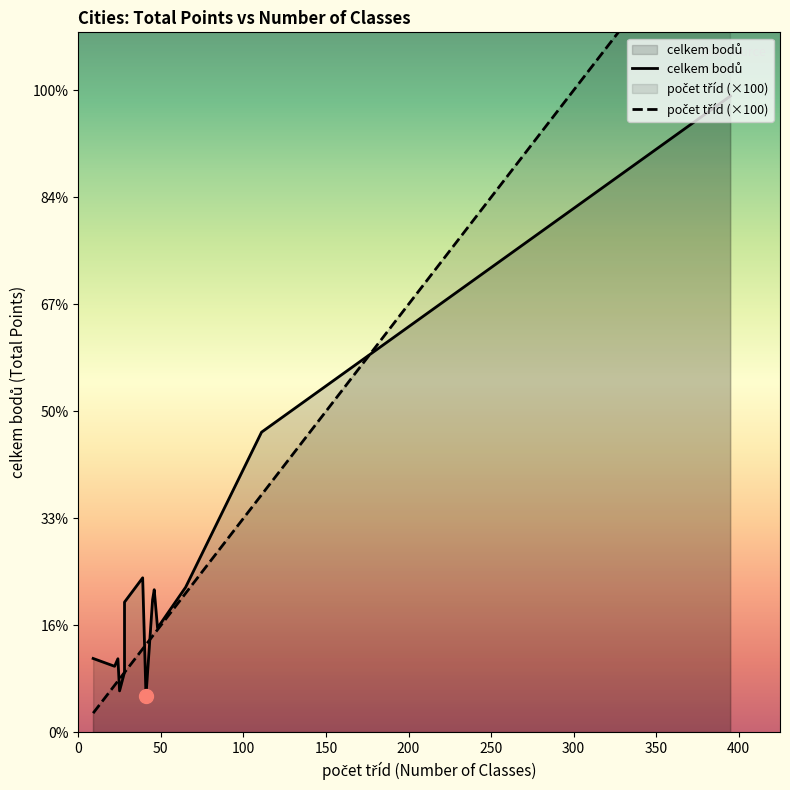

How many data points in celkem bodů are less than 6087?

7